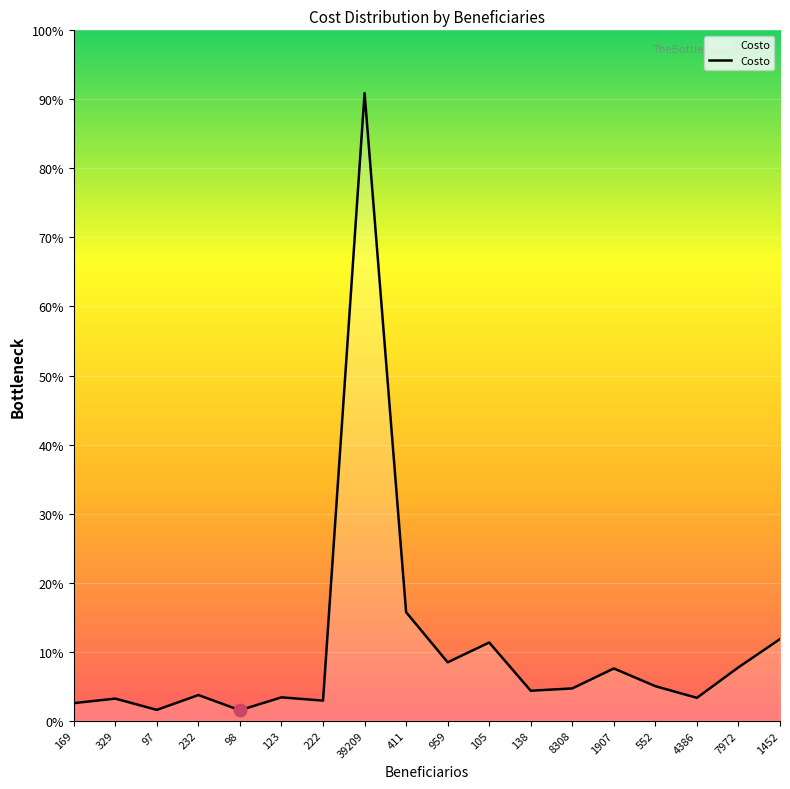

Between 552 and 411, which is larger?

411